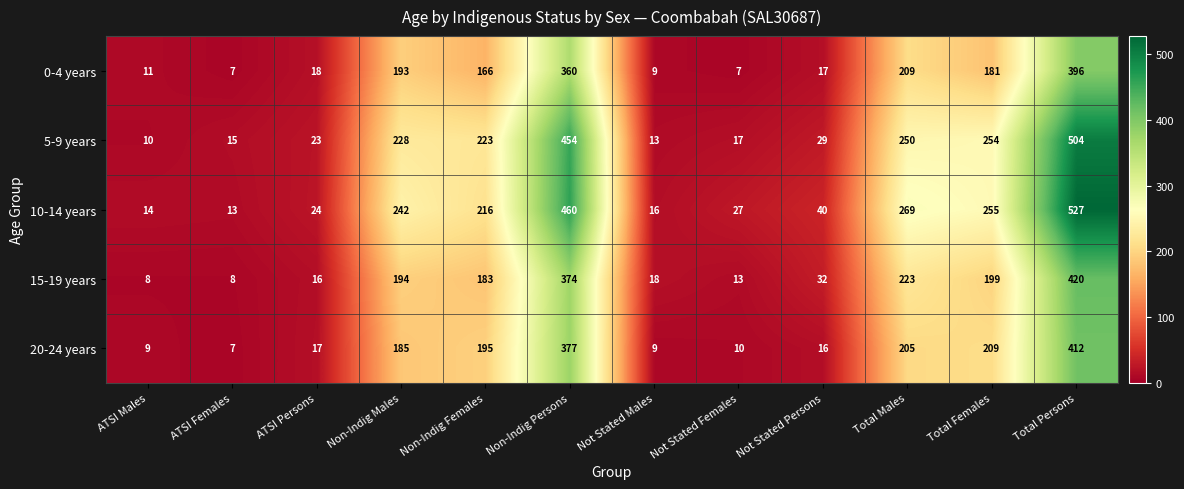

What is the total value across all series at ATSI Persons?

98